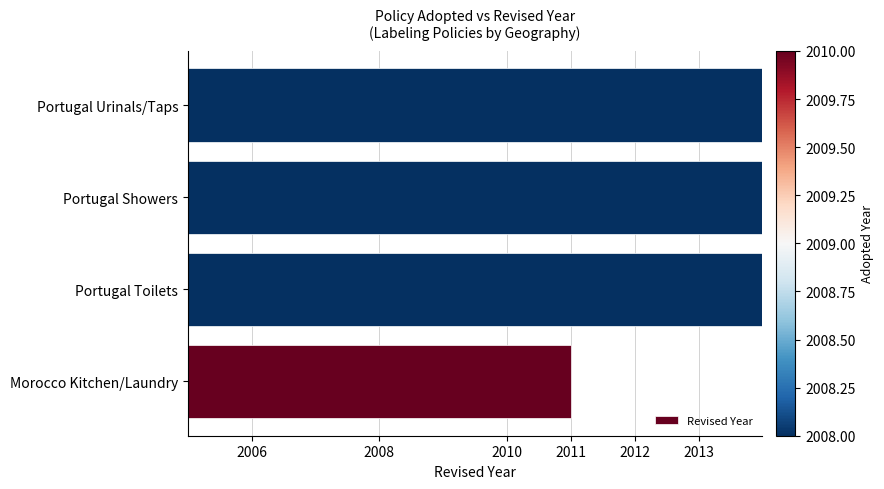

What is the difference between the second highest and minimum values?

4